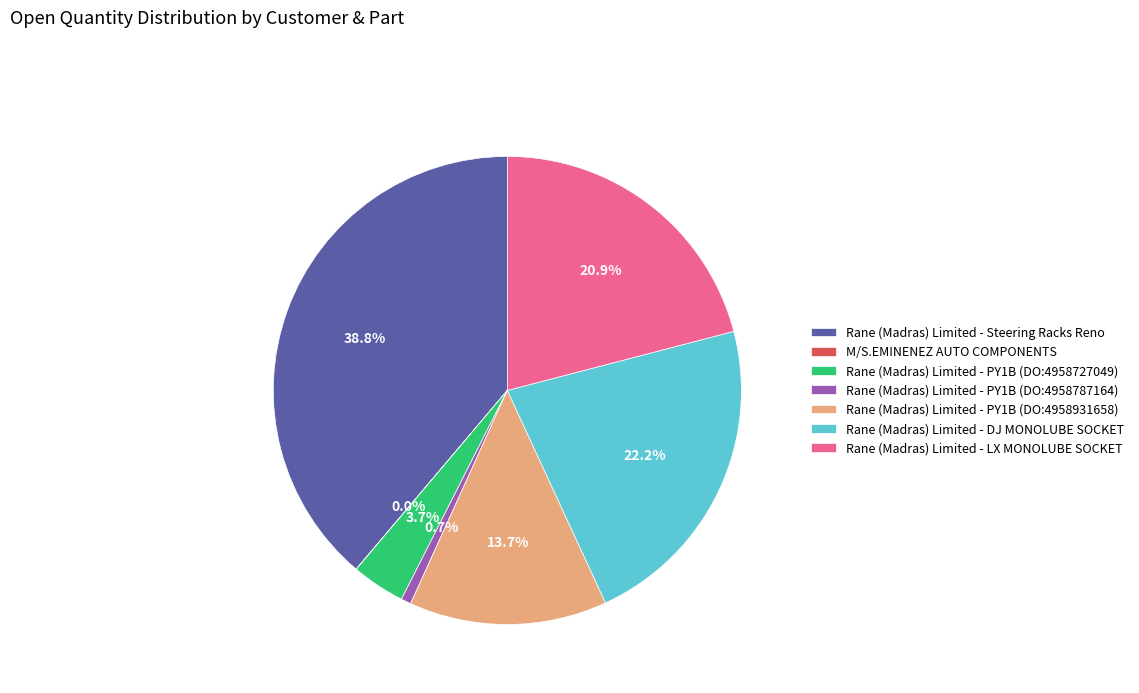

How much of the chart is everything except Rane (Madras) Limited - Steering Racks Reno?

61.2%